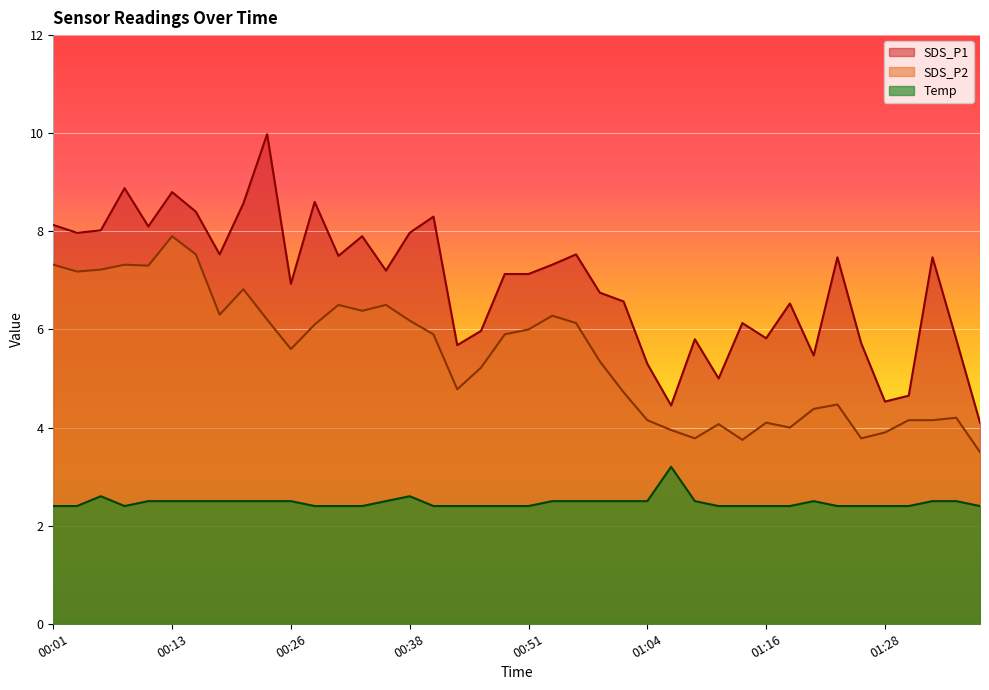

How many interior local valleys does the Temp series have?

1